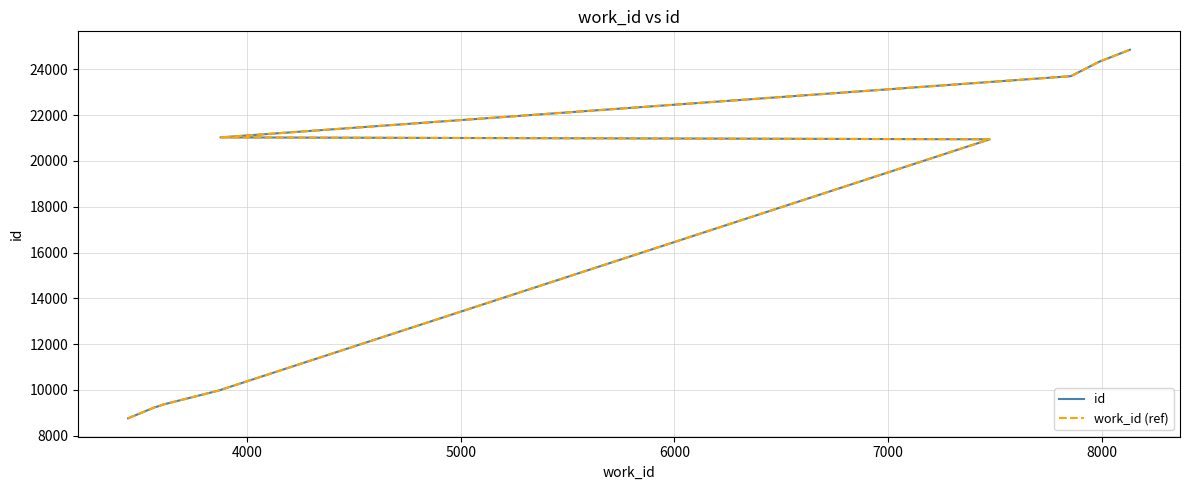

What is the average value of the id series?

16148